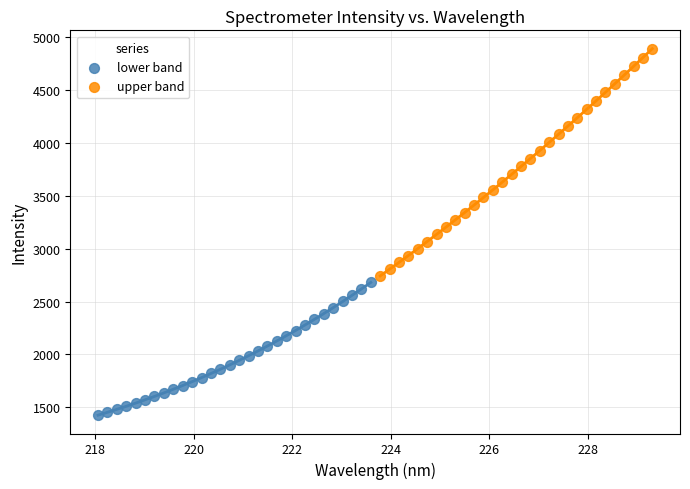

Which series contains the lowest Y value?

lower band